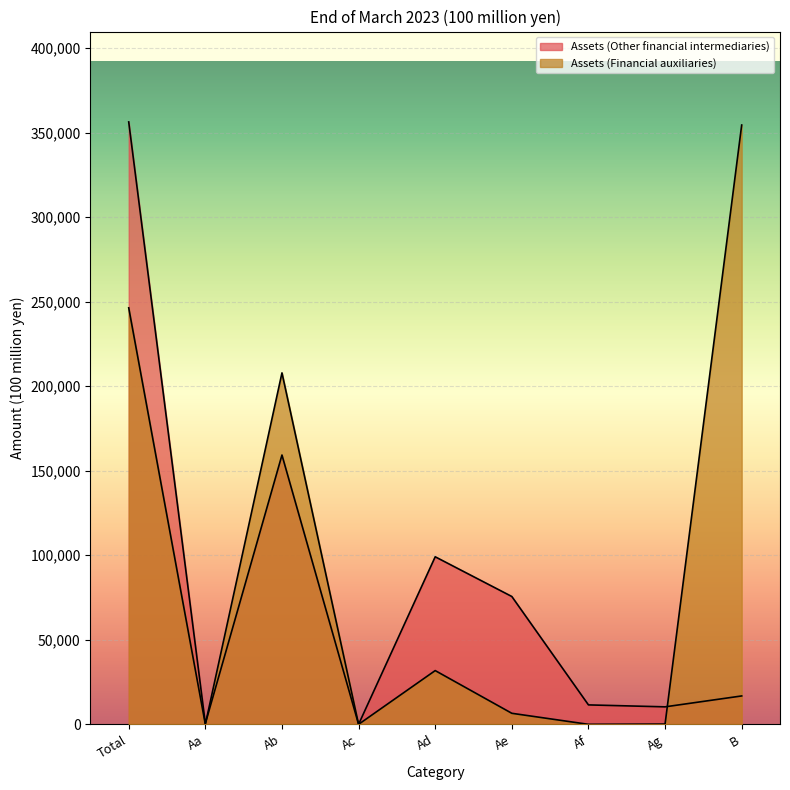

The Assets (Financial auxiliaries) series shows 146348 at Aa. True or false?

False